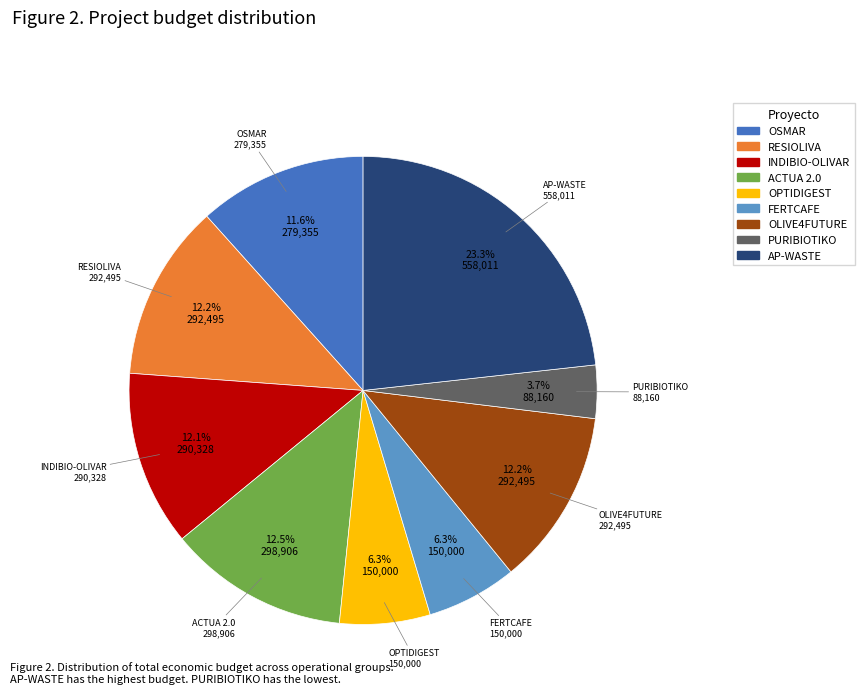

Count the number of slices in the pie.

9